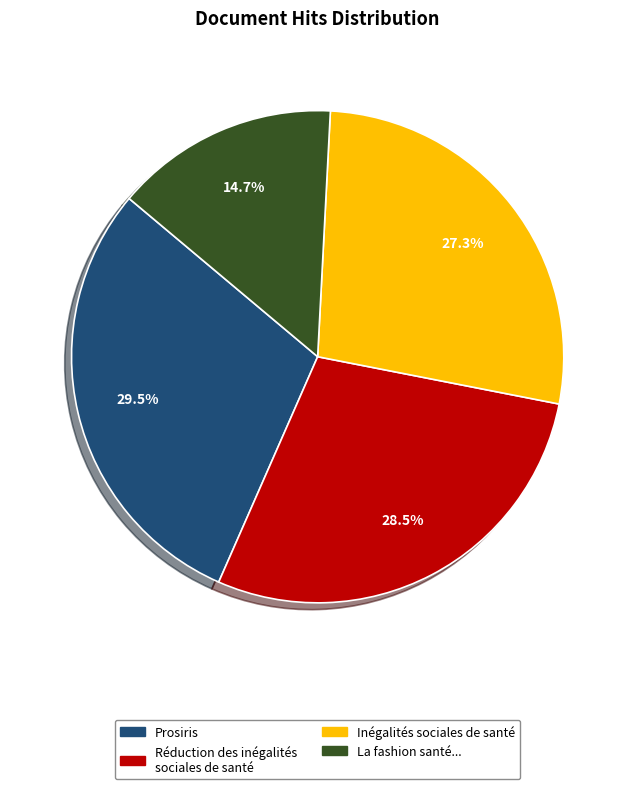

Does any single category account for the majority?

No